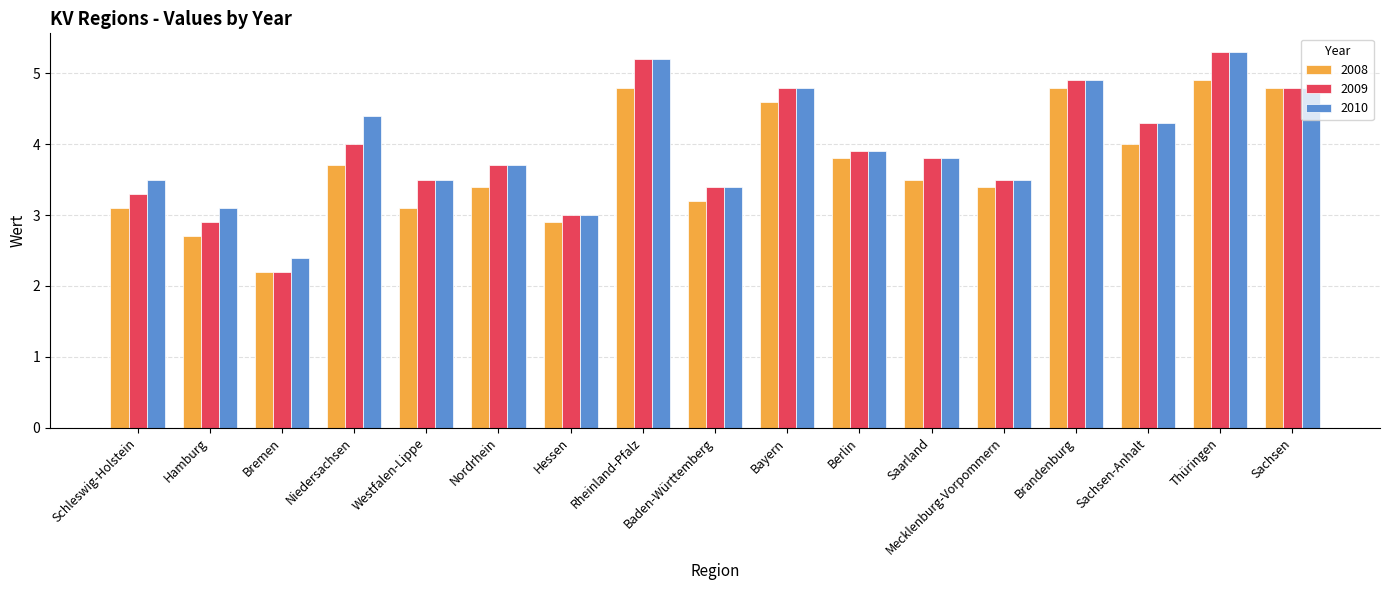

Read the 2008 value at Rheinland-Pfalz.

4.8